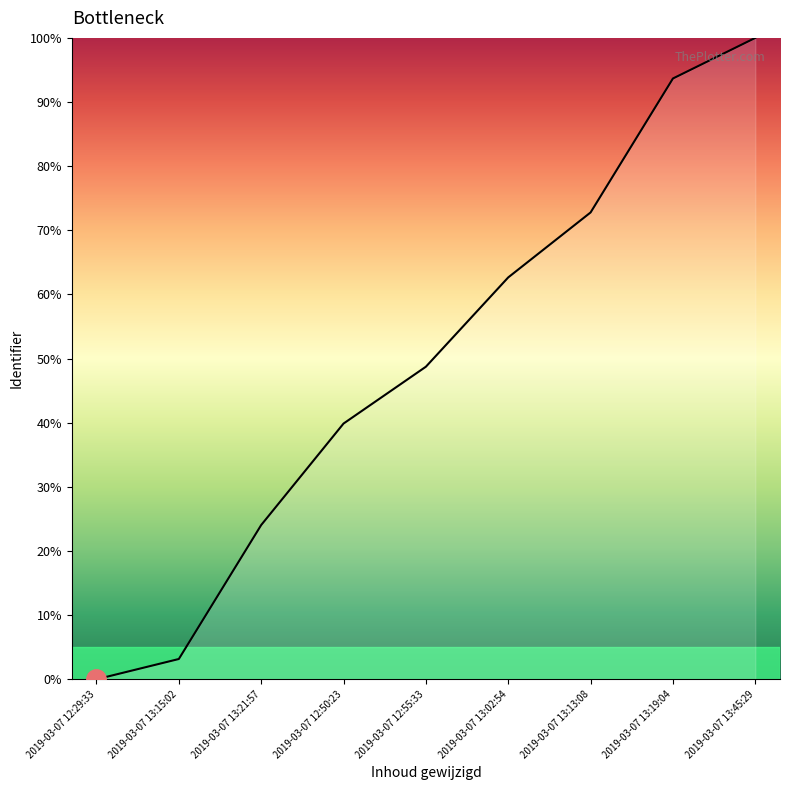

Reading right to left, transcribe all the data shown in this chart.

2019-03-07 13:45:29=100.0	2019-03-07 13:19:04=93.7	2019-03-07 13:13:08=72.8	2019-03-07 13:02:54=62.7	2019-03-07 12:55:33=48.7	2019-03-07 12:50:23=39.9	2019-03-07 13:21:57=24.1	2019-03-07 13:15:02=3.2	2019-03-07 12:29:33=0.0